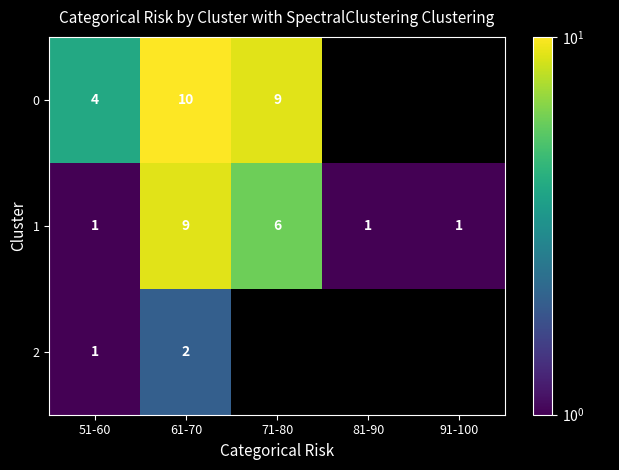

True or false: 0 has a value of 16 at 61-70.

False